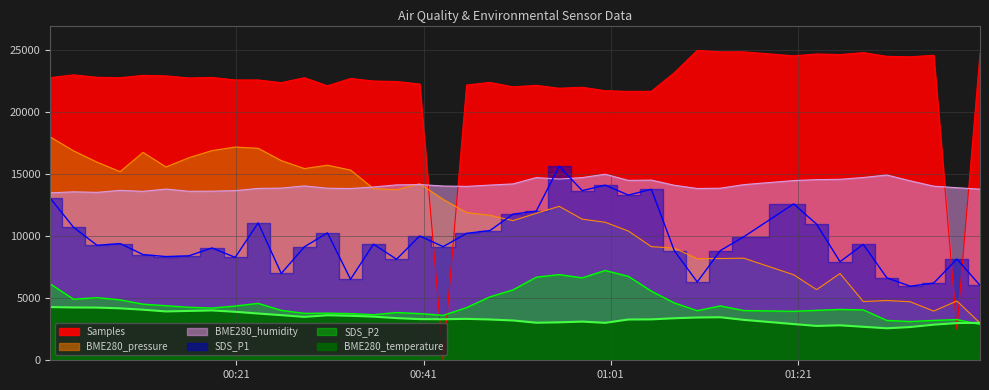

Count the number of categories in the chart.

40